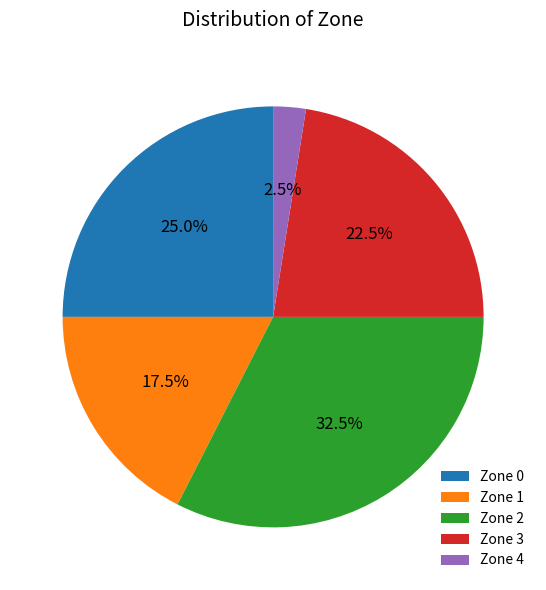

Rank the categories by value from lowest to highest.

Zone 4, Zone 1, Zone 3, Zone 0, Zone 2